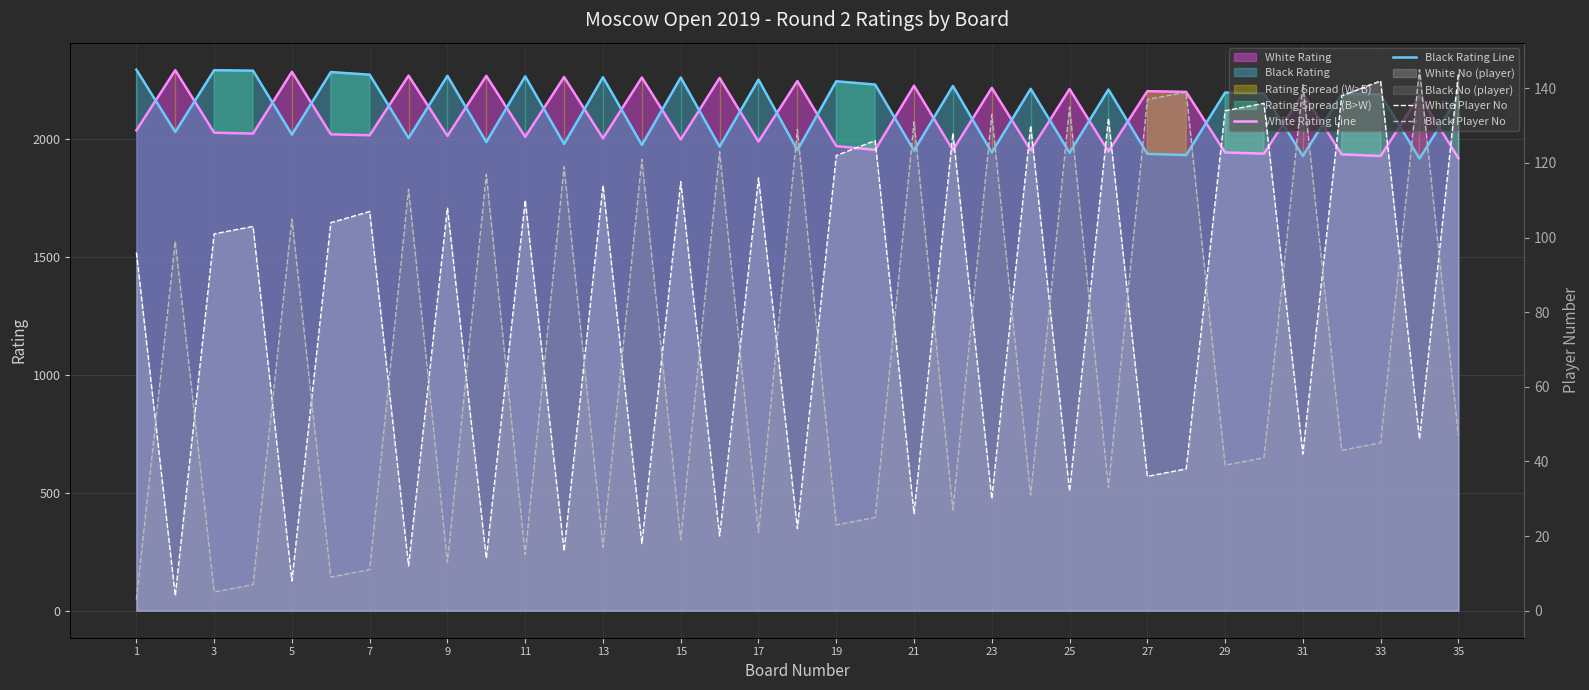

What is the greatest value displayed?

2295